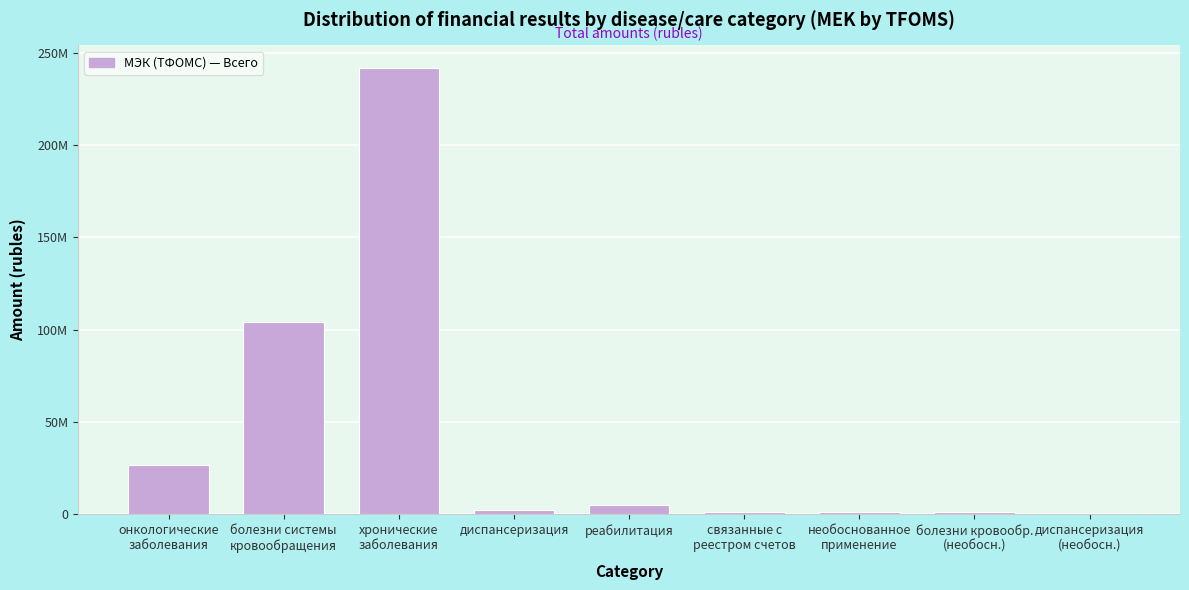

Are the bars horizontal?

No